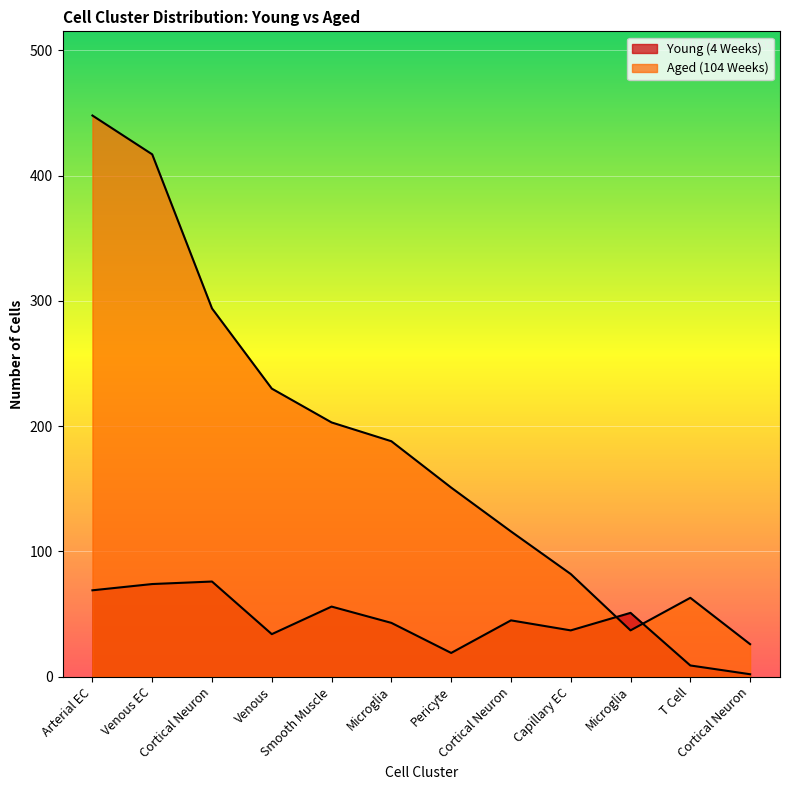

What is the label of the 8th point from the right?

Smooth Muscle